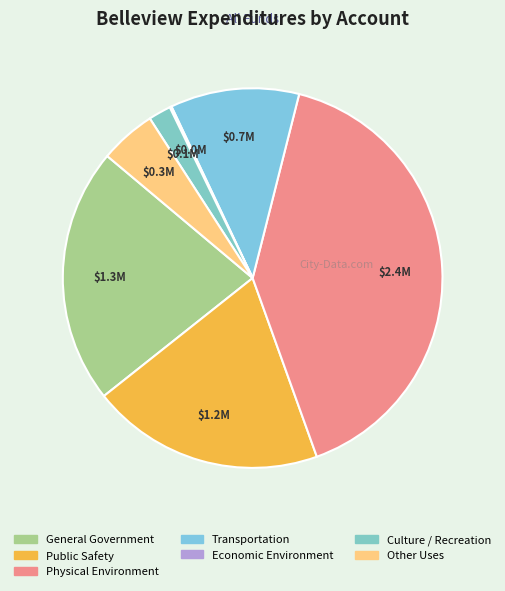

What is the largest slice in the pie chart?

Physical Environment